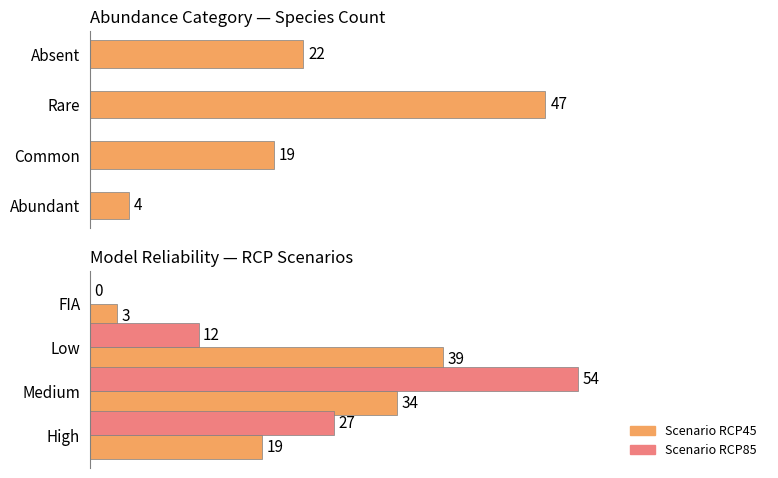

What is the greatest value displayed?

54